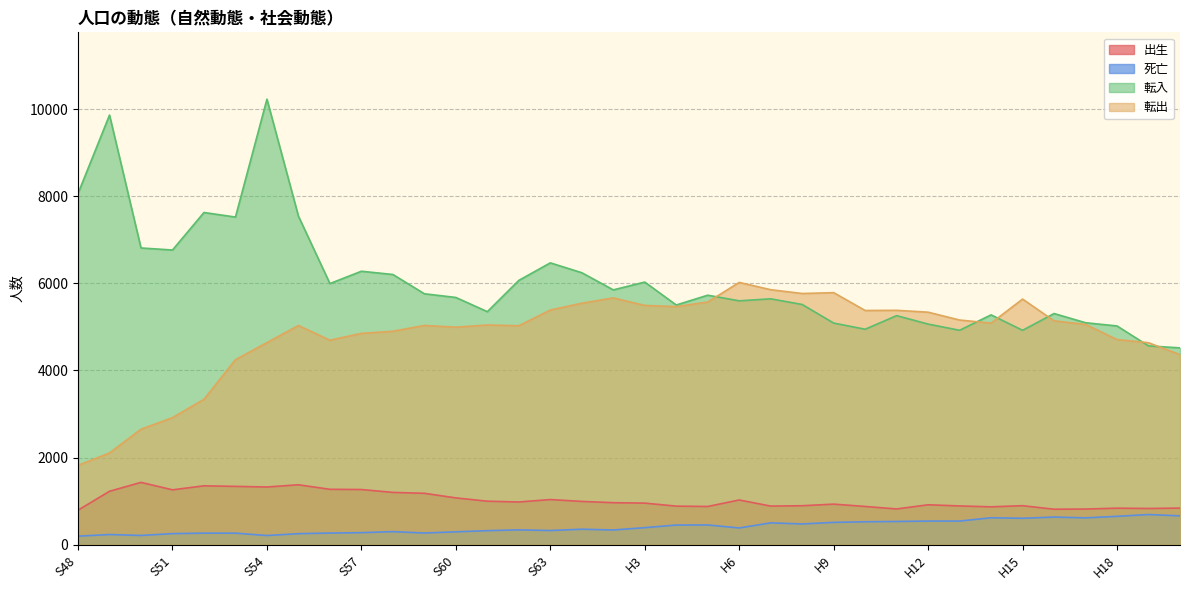

Is it true that 転出 equals 5138 at H16?

True